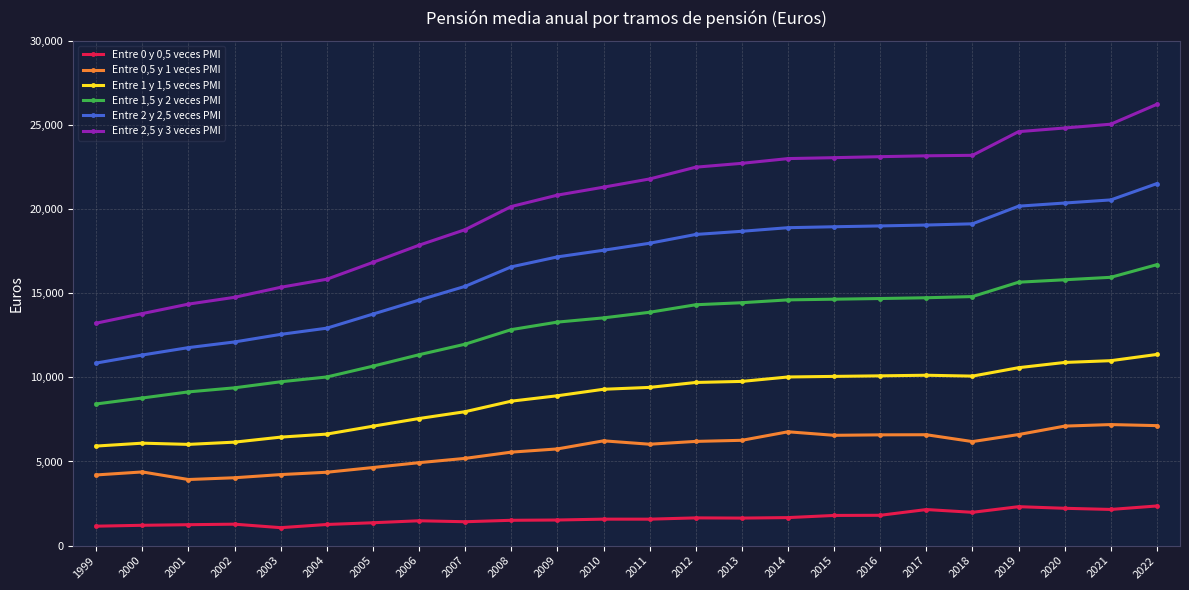

Is the value of Entre 1,5 y 2 veces PMI at 2010 greater than the value of Entre 1 y 1,5 veces PMI at 2006?

Yes